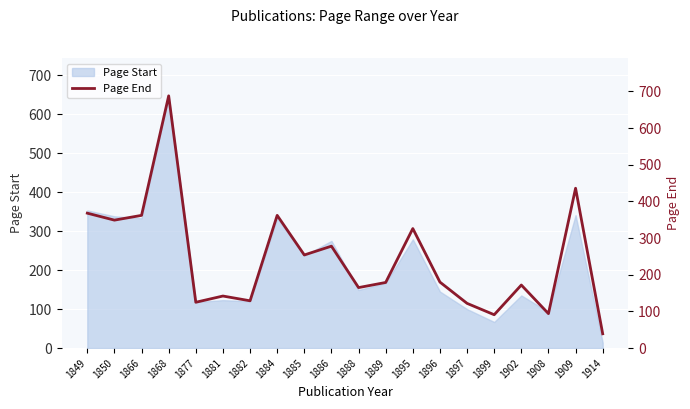

What is the maximum value shown in the chart?

688